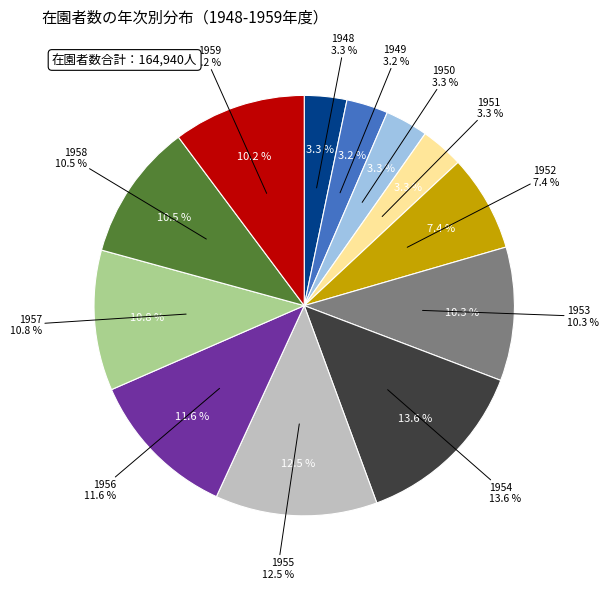

How many slices are in this pie chart?

12